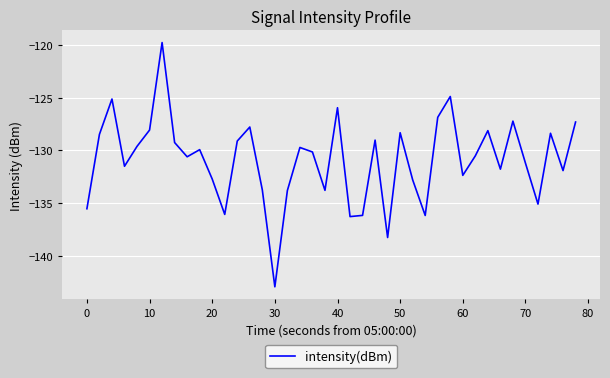

What is the difference between the maximum and minimum values?

23.2